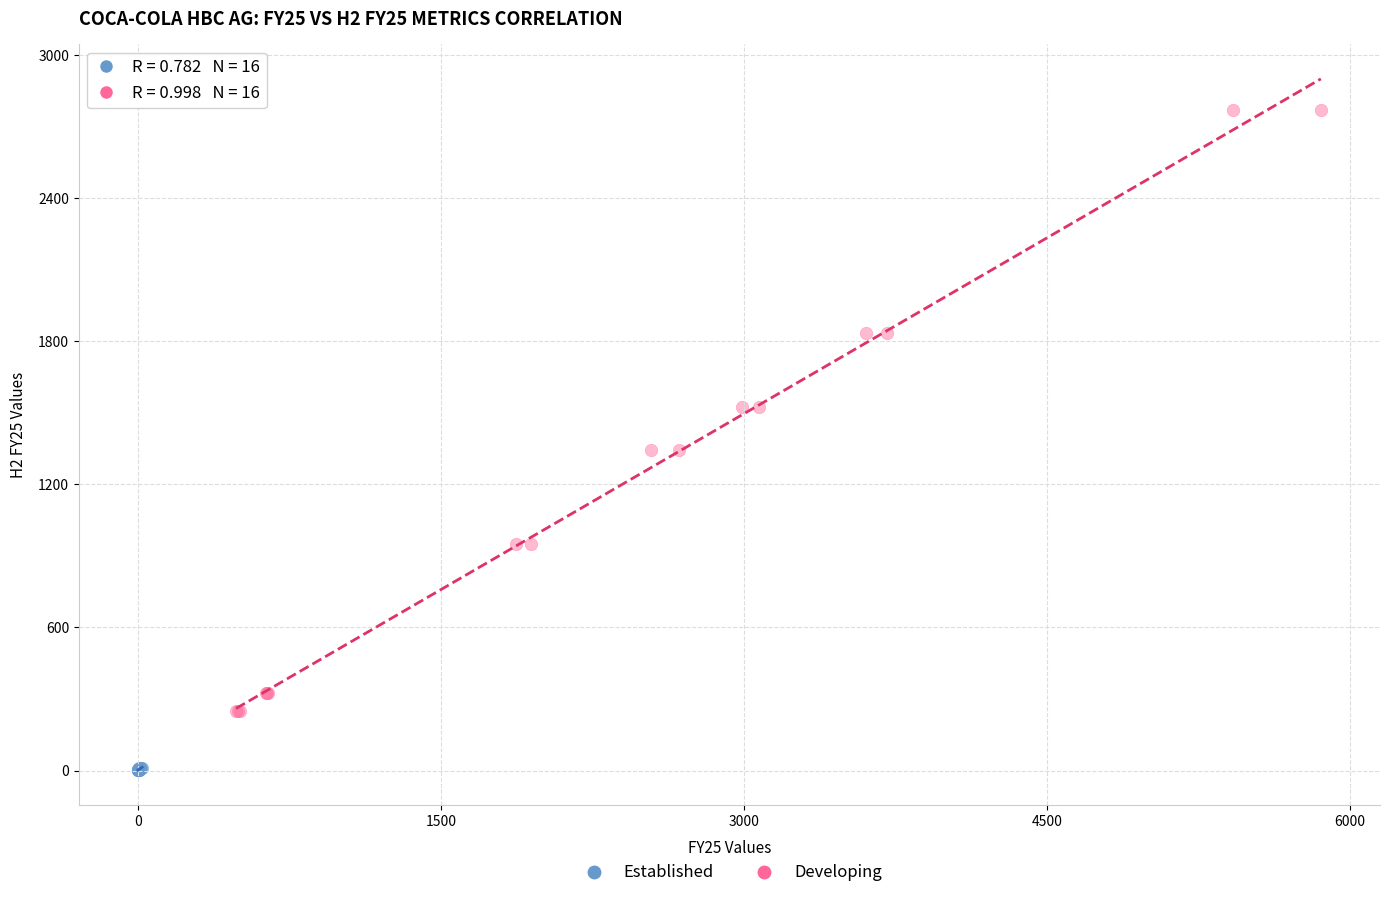

Which series contains the lowest Y value?

Established